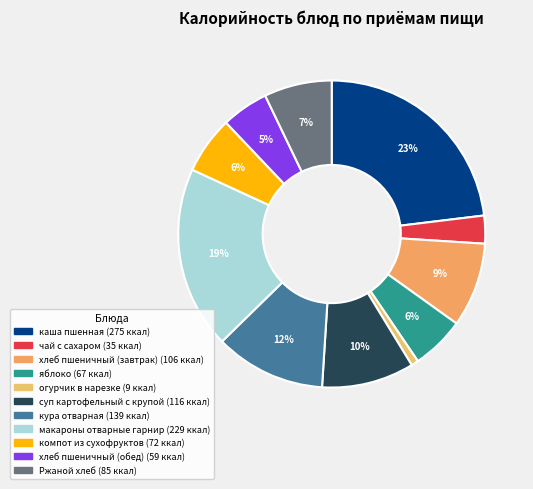

What is the largest slice in the pie chart?

каша пшенная